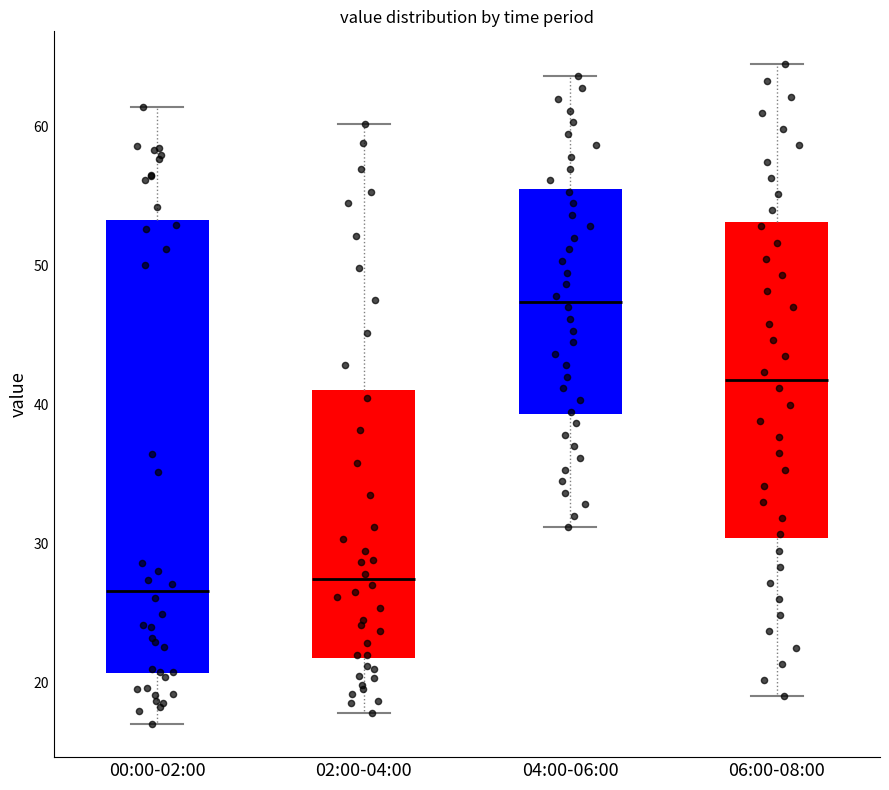

Comparing the boxes themselves (not the whiskers), which one is the tallest?

00:00-02:00